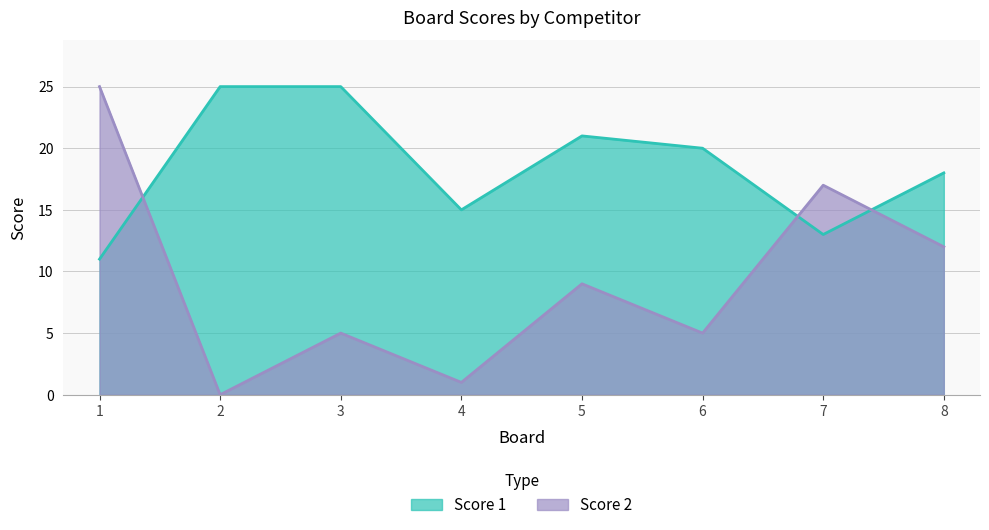

Rank the categories by Score 1 value from highest to lowest.

2, 3, 5, 6, 8, 4, 7, 1